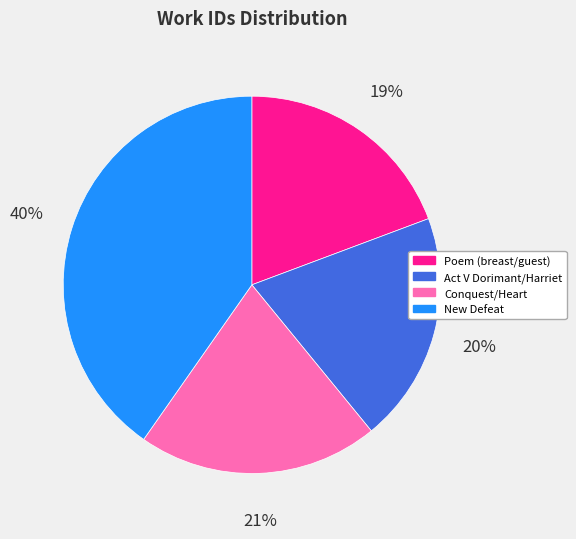

Which slice is the largest?

New Defeat